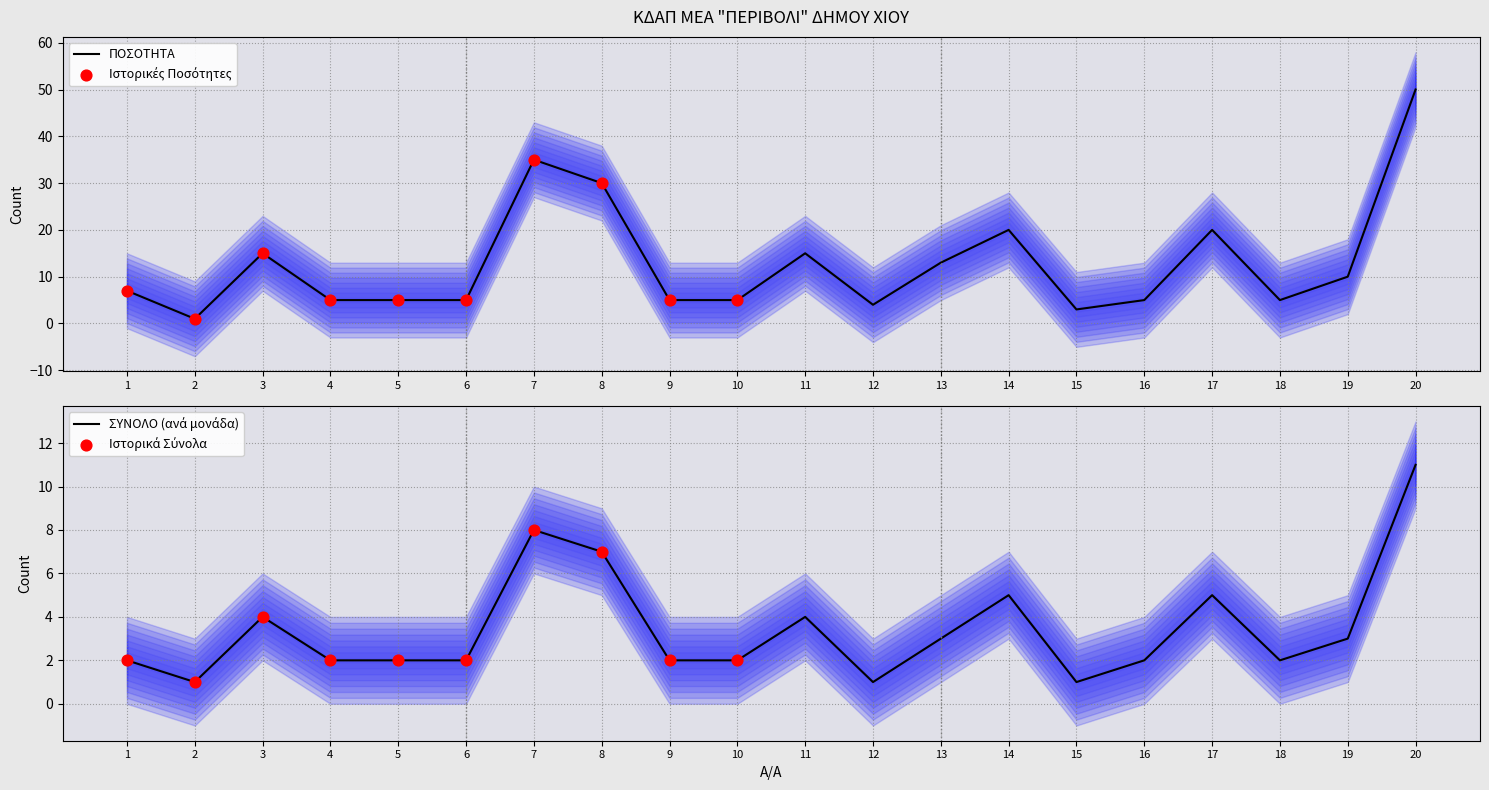

Approximately how many times larger is the value at 10 compared to 6?

1.0